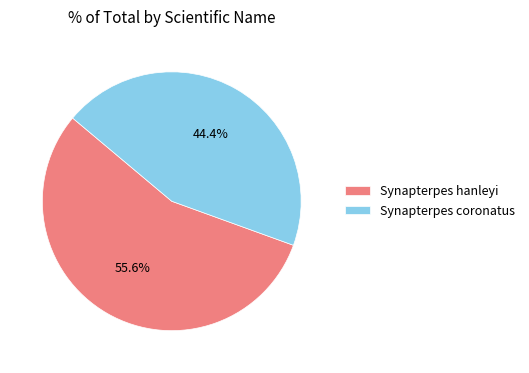

True or false: Synapterpes coronatus accounts for 36% of the total.

False